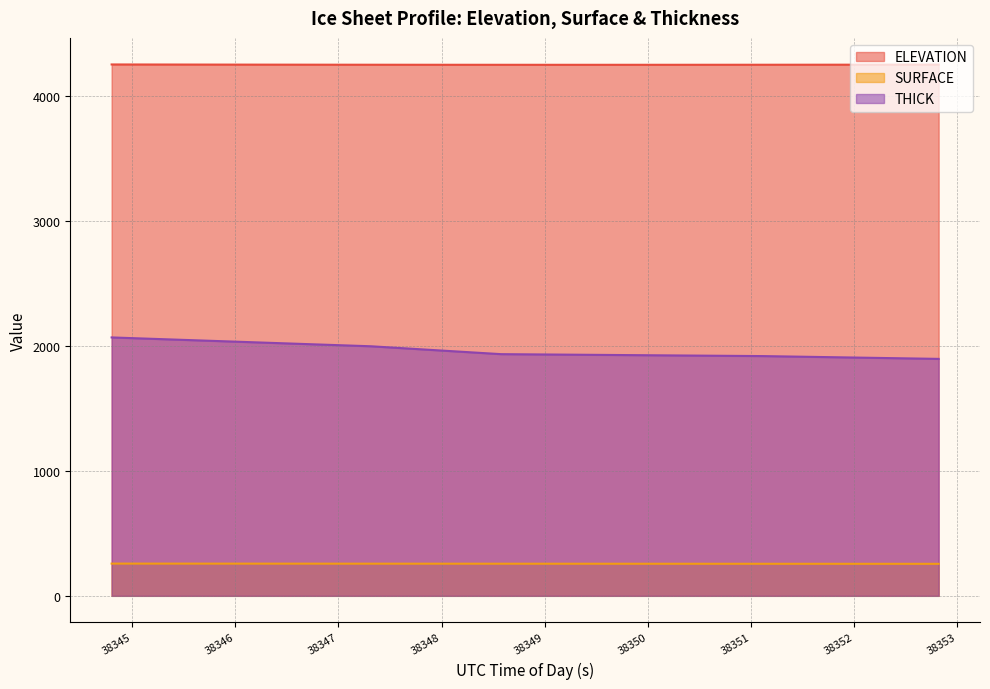

Reading left to right, transcribe all the data shown in this chart.

ELEVATION: 4253.4	4253.0	4252.6	4252.2	4251.8	4251.5	4251.2	4251.0	4250.9	4250.7	4250.7	4250.7	4250.7	4250.8	4250.9	4251.1	4251.4	4251.6	4251.9	4252.2
SURFACE: 258.1	258.0	257.9	257.8	257.6	257.6	257.4	257.4	257.3	257.2	257.1	257.0	256.9	256.8	256.7	256.6	256.5	256.4	256.3	256.2
THICK: 2068.4	2056.6	2044.8	2033.0	2021.2	2009.4	1997.6	1976.6	1955.6	1934.6	1932.0	1929.4	1926.8	1924.3	1921.7	1919.1	1913.5	1907.9	1902.3	1896.7